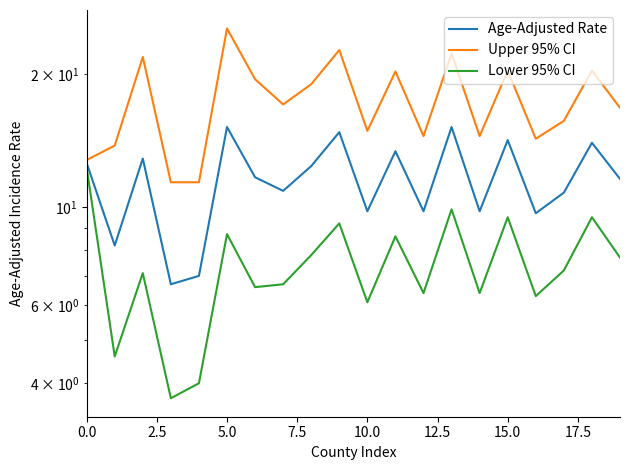

True or false: Upper 95% CI has a value of 14.5 at 12.

True